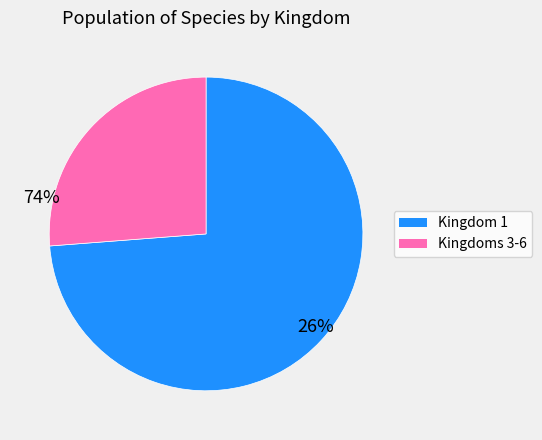

Is there a majority slice in this chart?

Yes